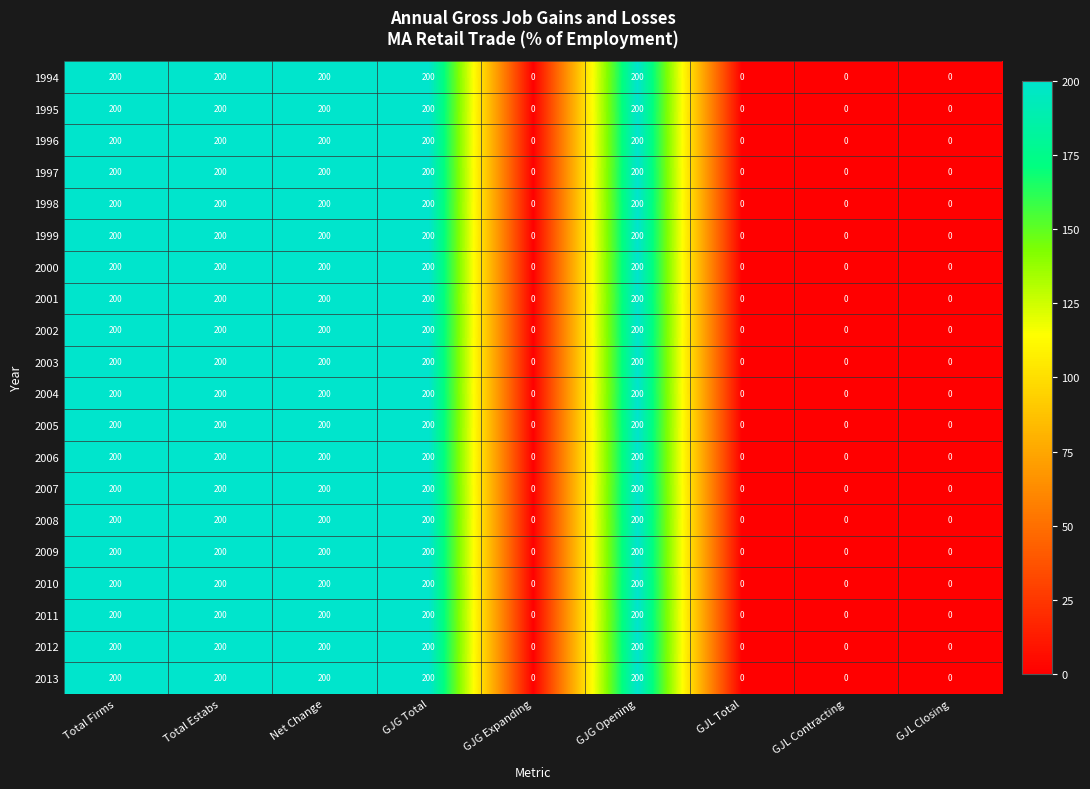

How many data points does each series have?

9